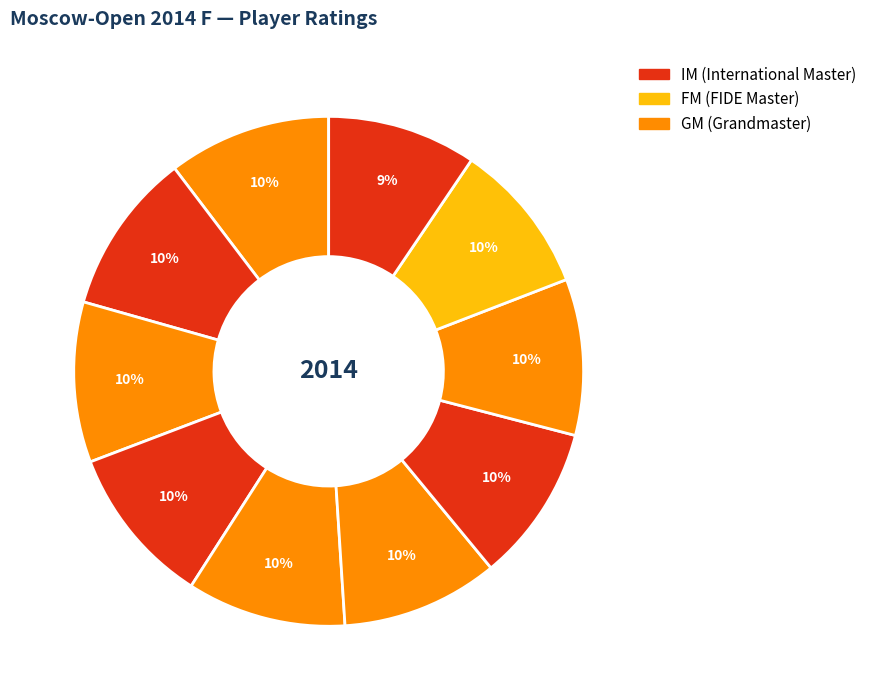

To the nearest percent, what is the average slice percentage?

10%